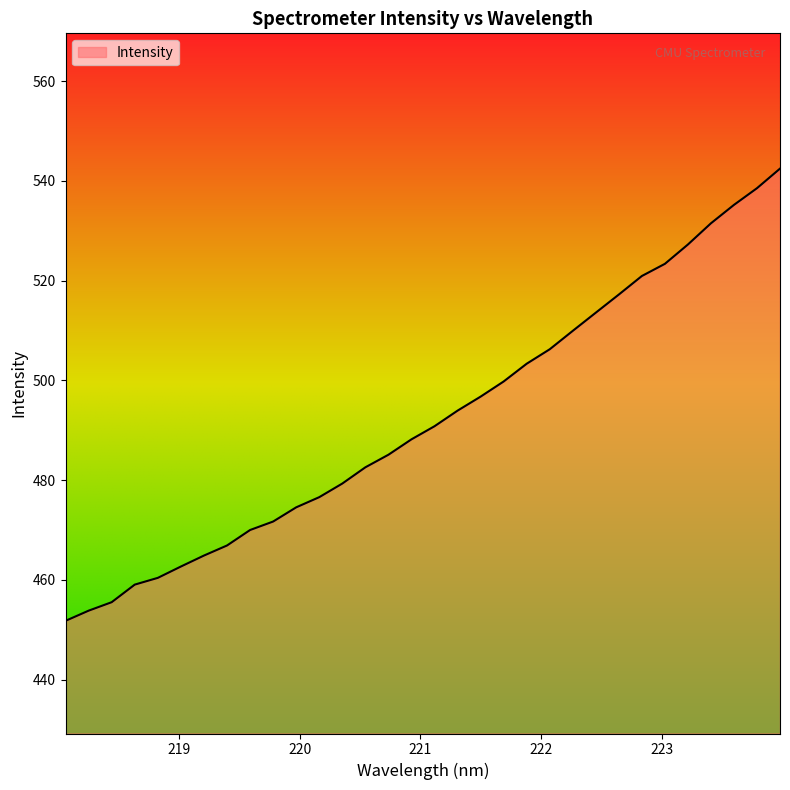

How many series are shown in this chart?

1